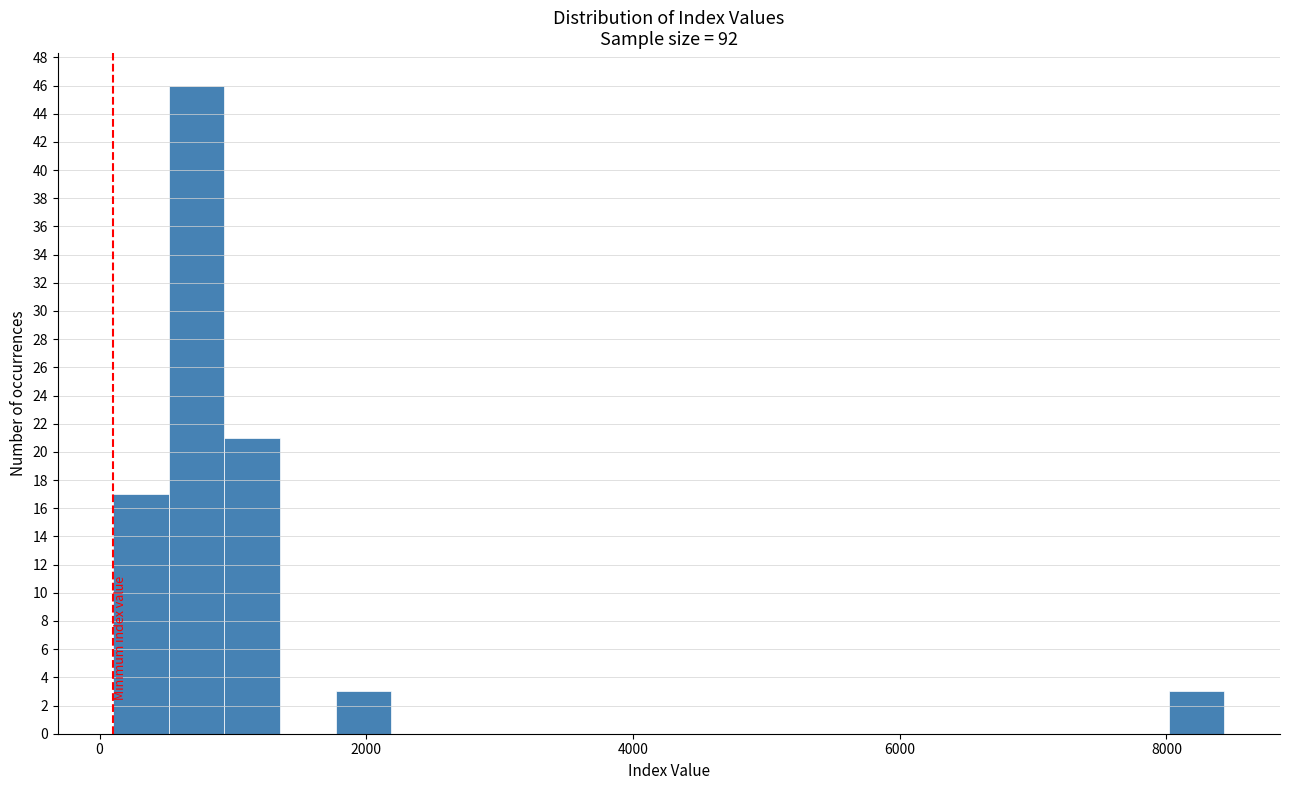

Read against the x-axis, roughly where is the centre of the tallest bar?

800